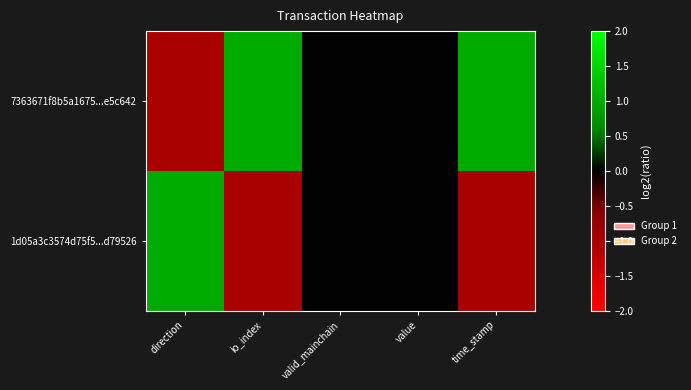

Which label corresponds to the largest value in the chart?

io_index